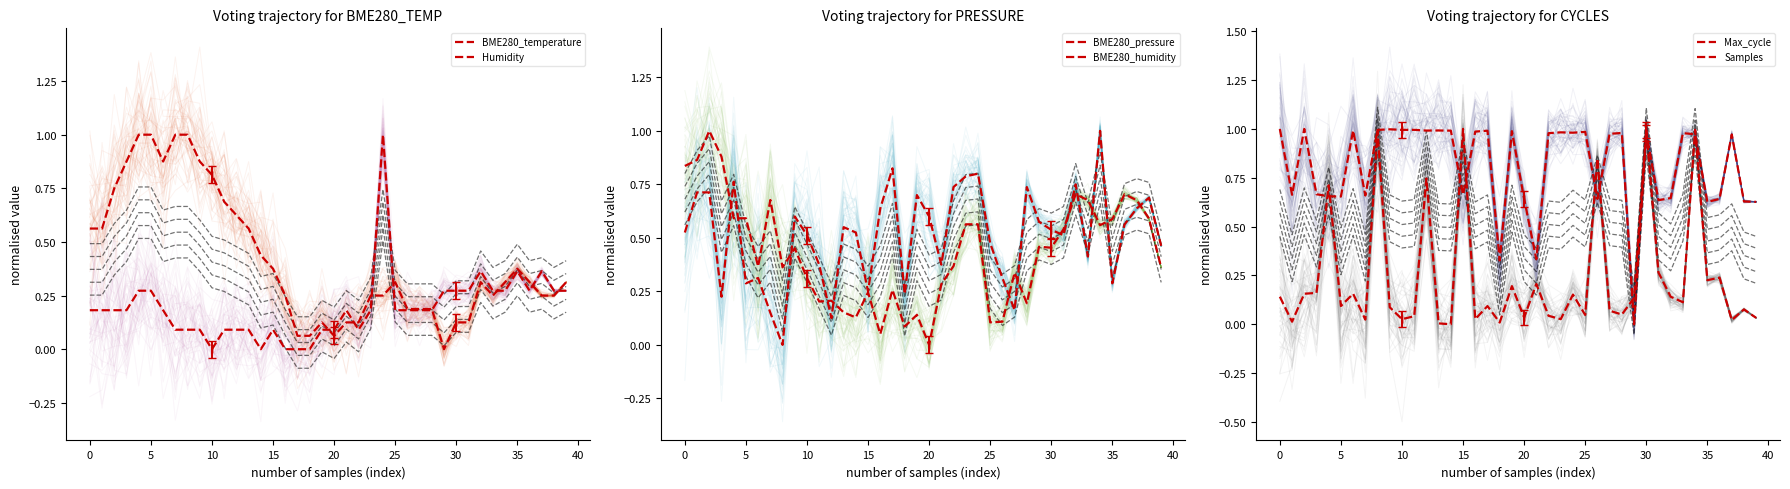

Which series has the widest spread of values?

BME280_temperature